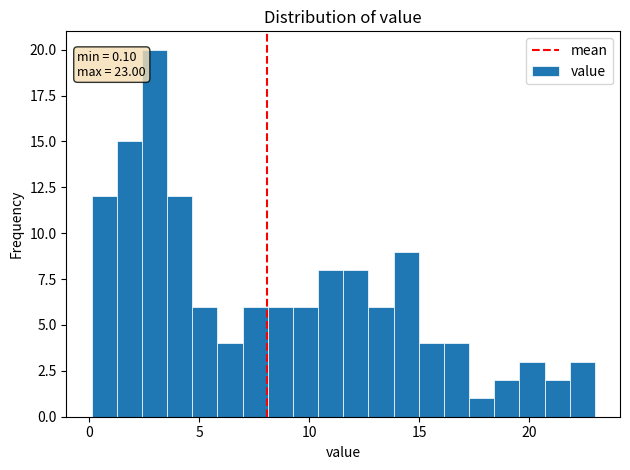

Read against the x-axis, roughly where is the centre of the tallest bar?

3.0